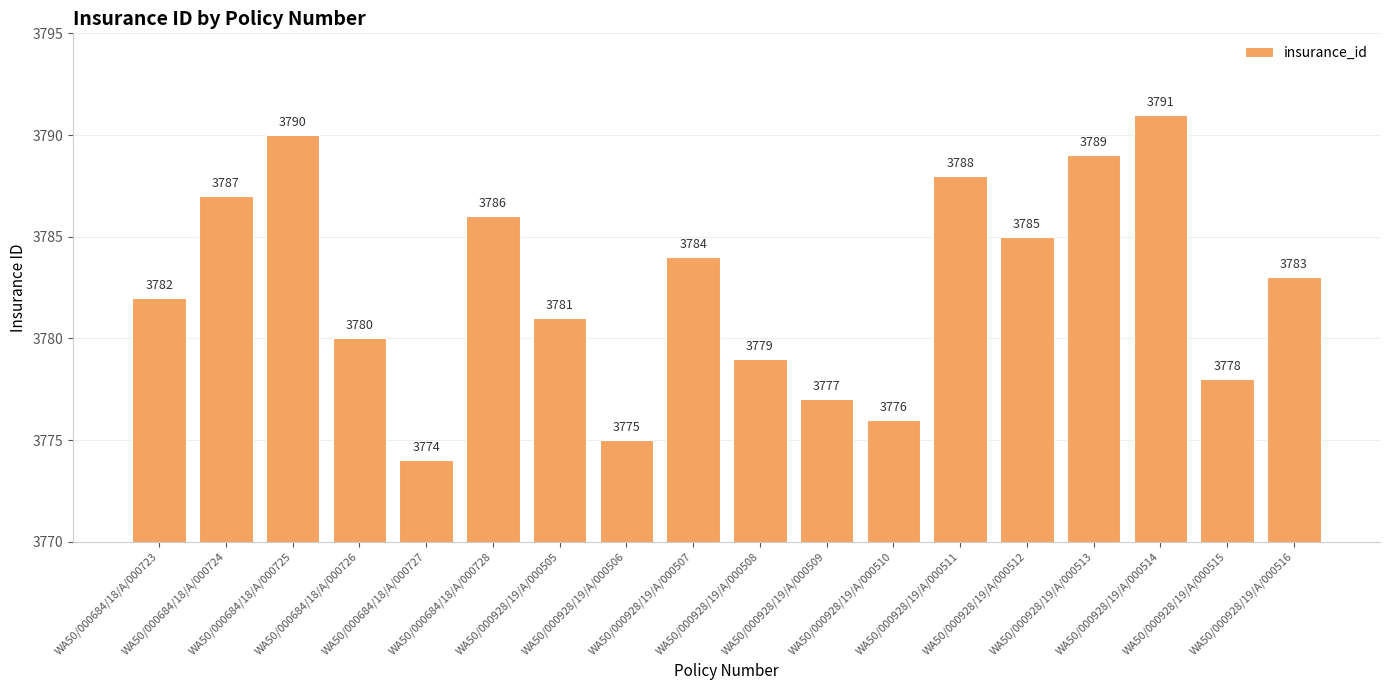

The chart shows a value of 3775 at WA50/000928/19/A/000506. True or false?

True